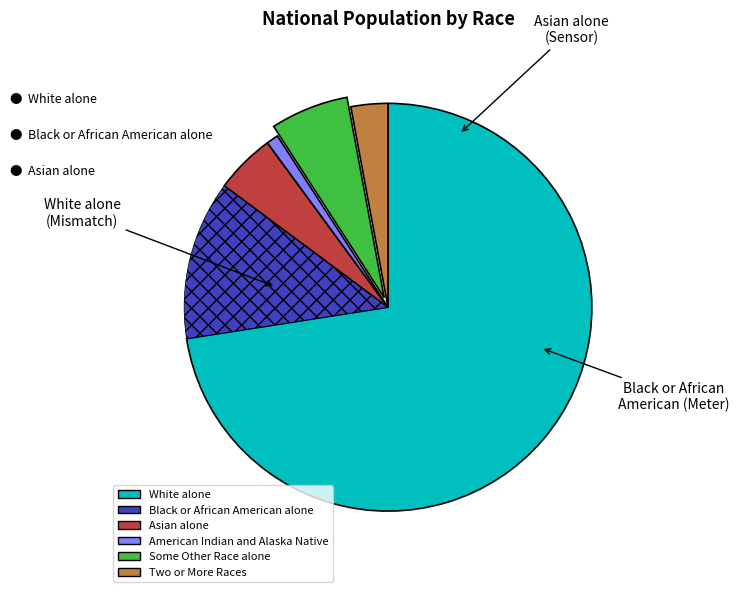

How many slices are in this pie chart?

6